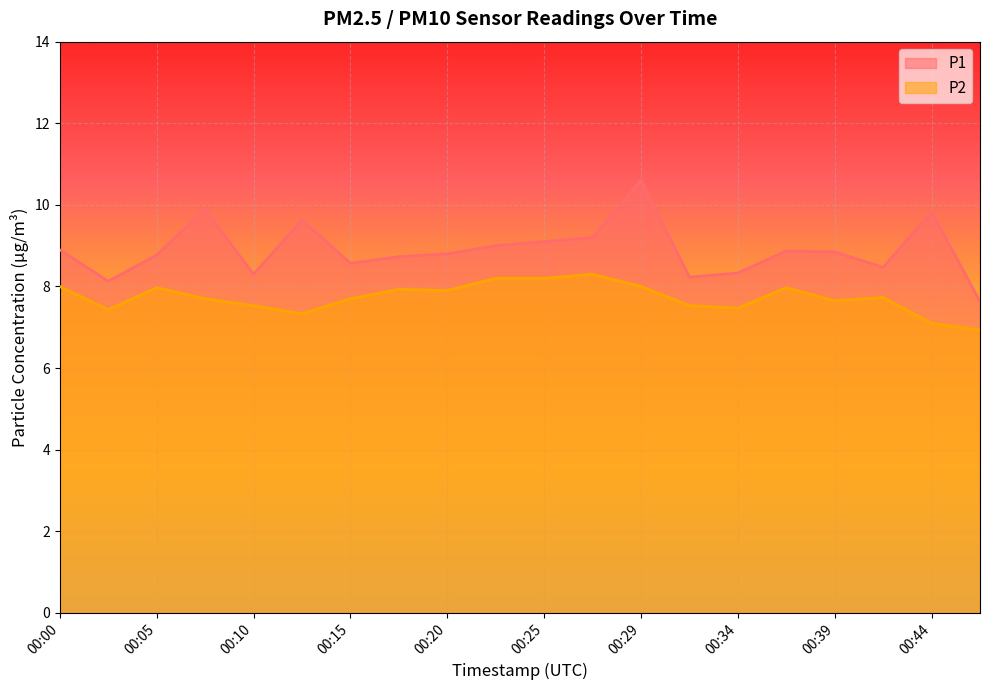

What is the difference between the second highest and minimum values in the P1 series?

2.3